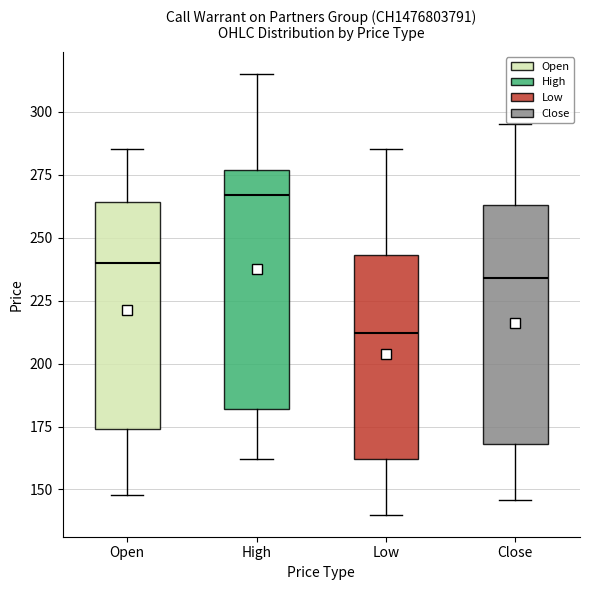

Which box has the highest median line?

High